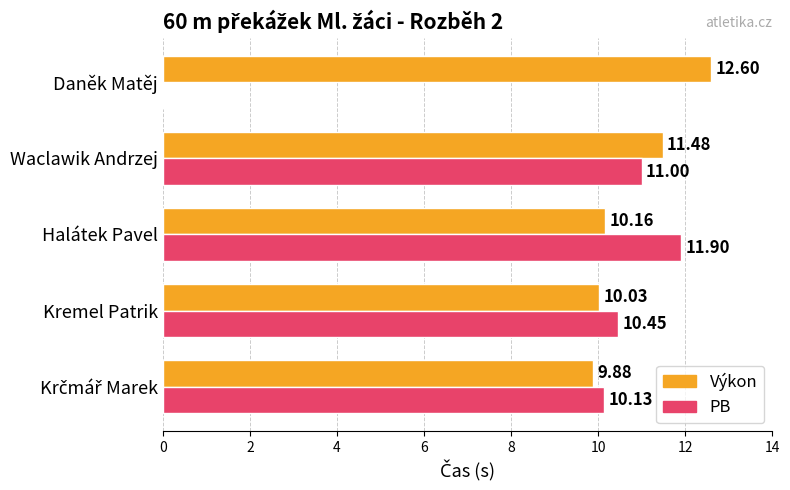

What is the sum of the Výkon values at Kremel Patrik and Halátek Pavel?

20.2